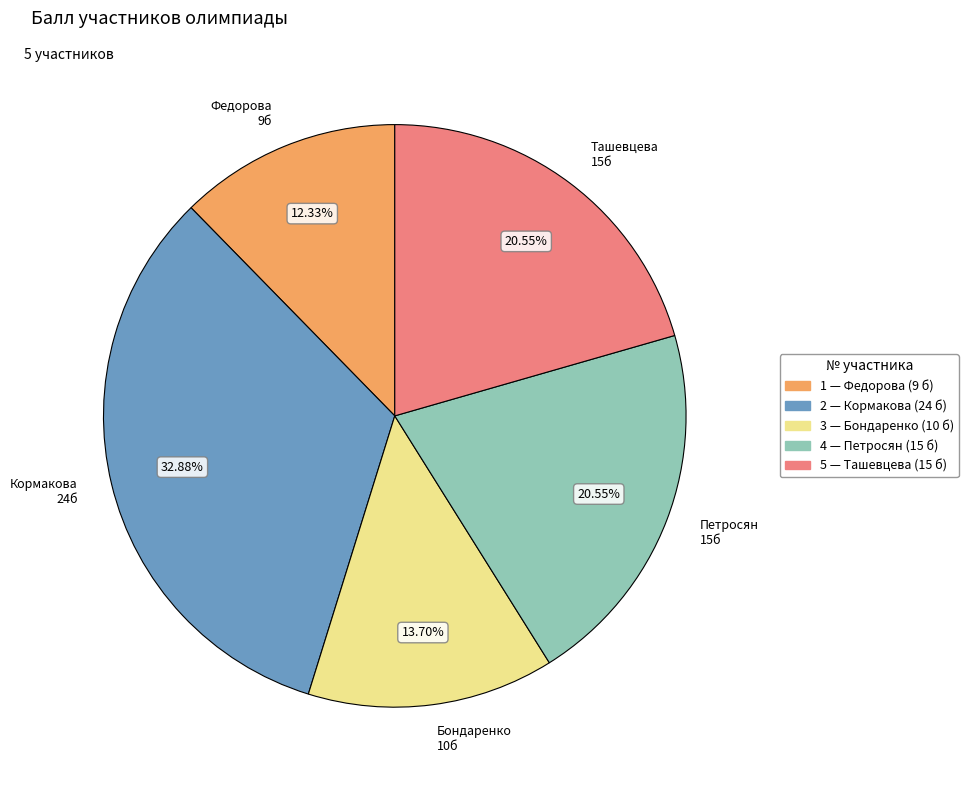

To the nearest percent, what is the average slice percentage?

20%